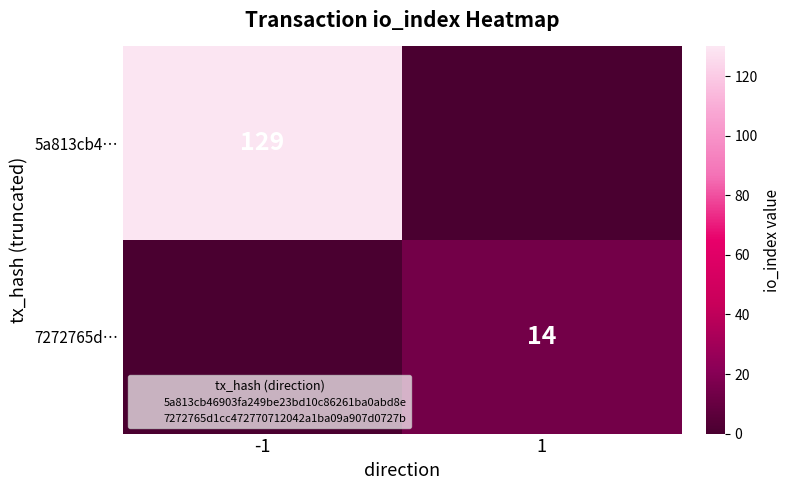

Is the value of 7272765d… at -1 greater than the value of 5a813cb4… at 1?

No